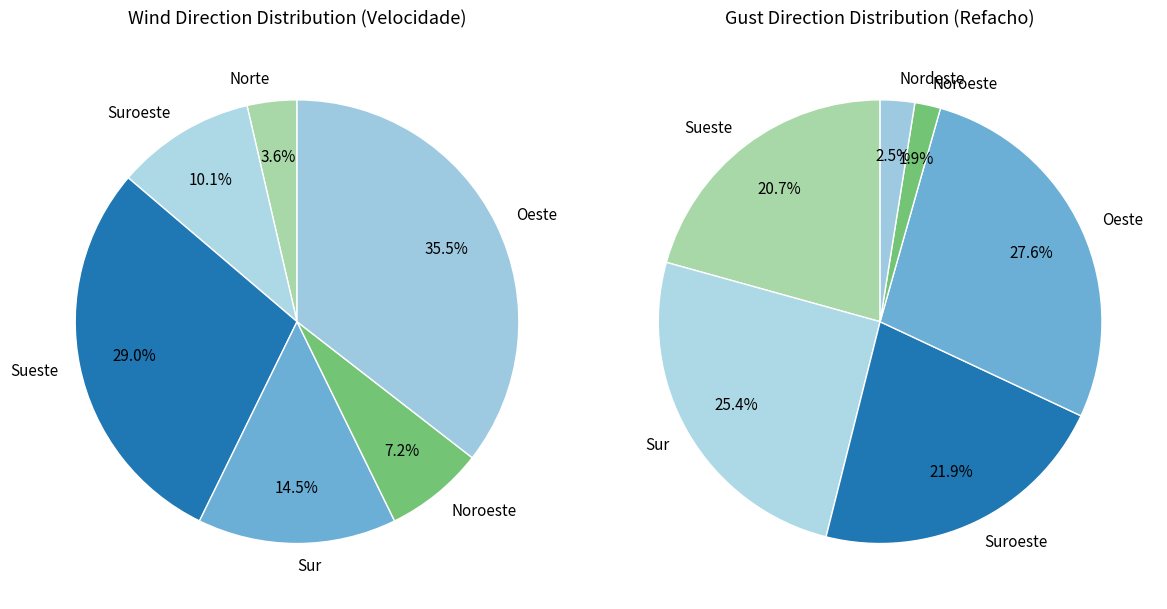

Does Sur account for over 50% of the chart?

No